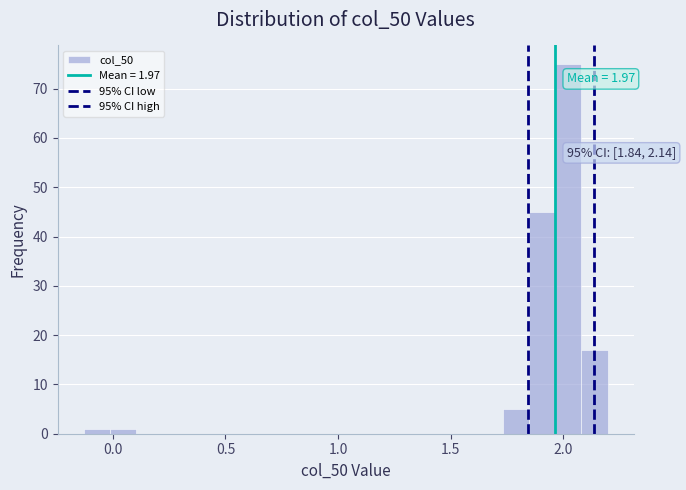

Read against the x-axis, roughly where is the centre of the tallest bar?

2.00